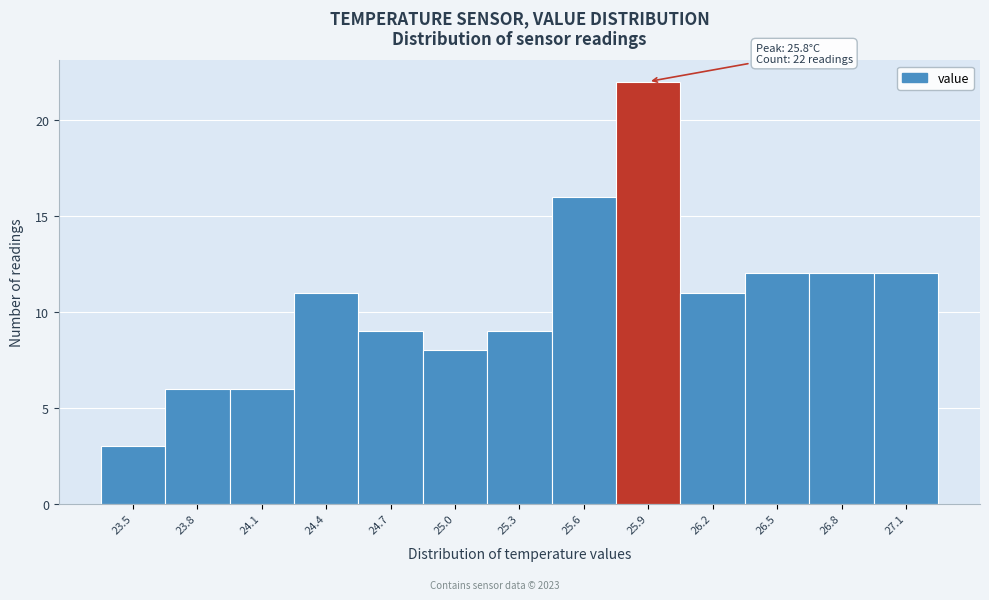

Over which range of the x-axis is the bar tallest?

25.75 to 26.05